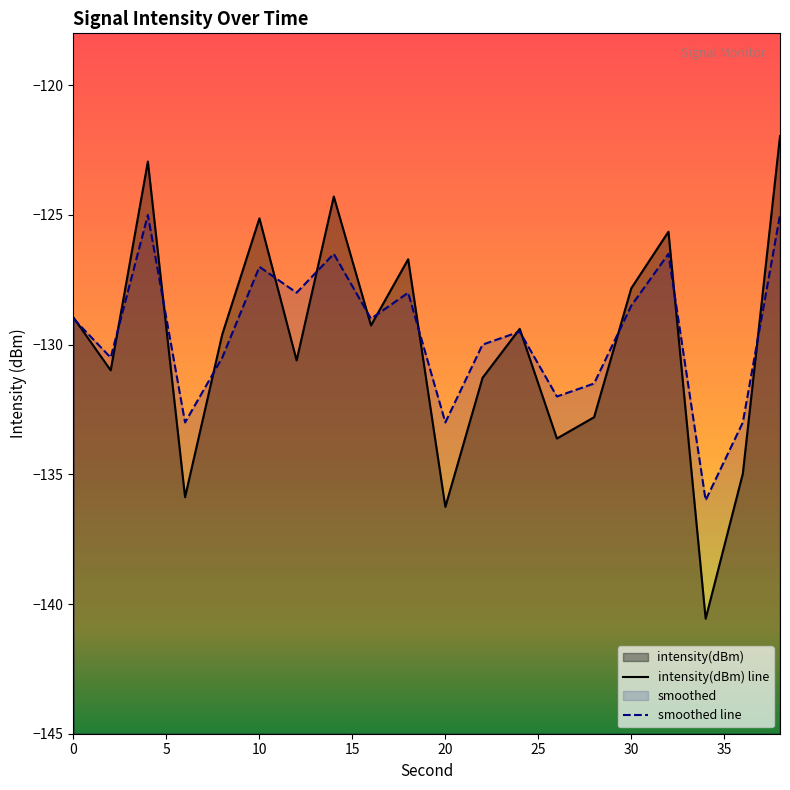

What are all the series names shown in the legend?

intensity(dBm), smoothed